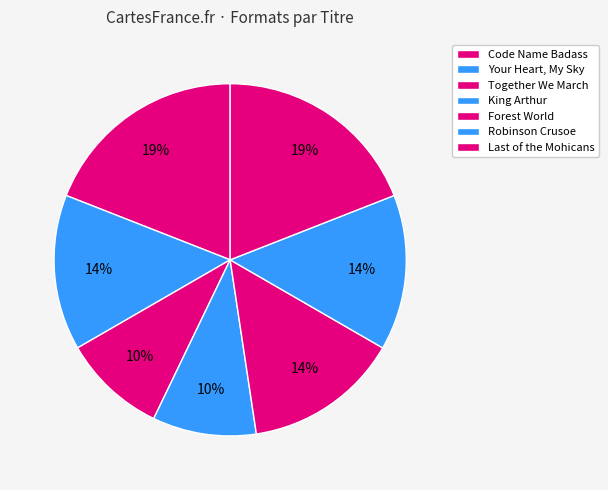

Which category has the biggest portion of the pie?

Code Name Badass